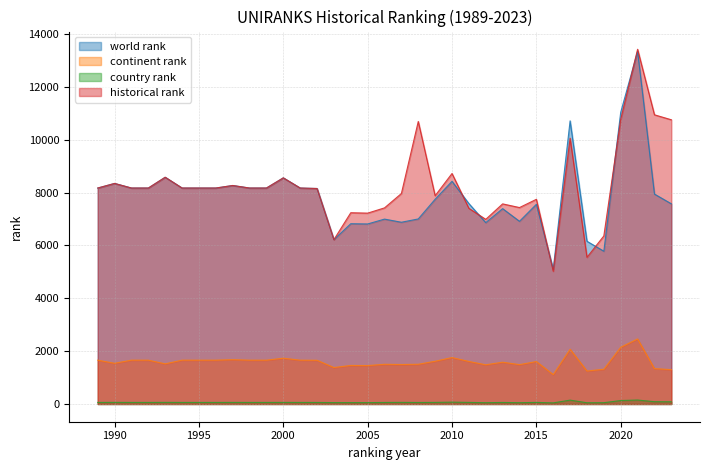

Which series has the largest range (max minus min)?

historical rank